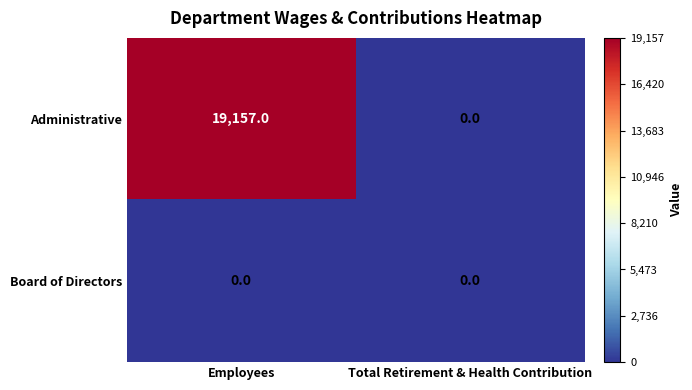

Is it true that Administrative equals 12422 at Employees?

False